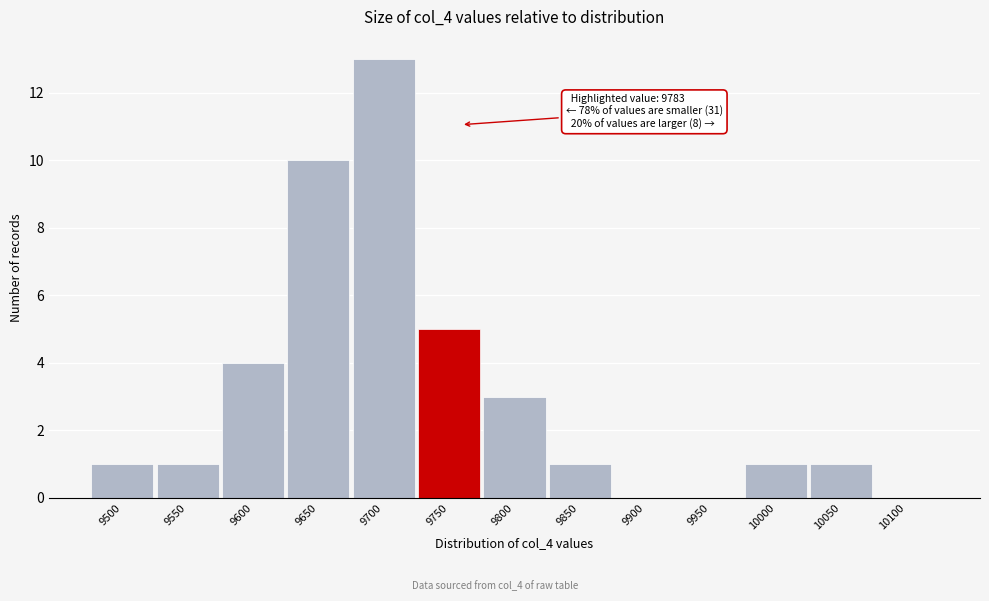

Reading left to right, list all the values displayed in this chart.

9500=1	9550=1	9600=4	9650=10	9700=13	9750=5	9800=3	9850=1	9900=0	9950=0	10000=1	10050=1	10100=0